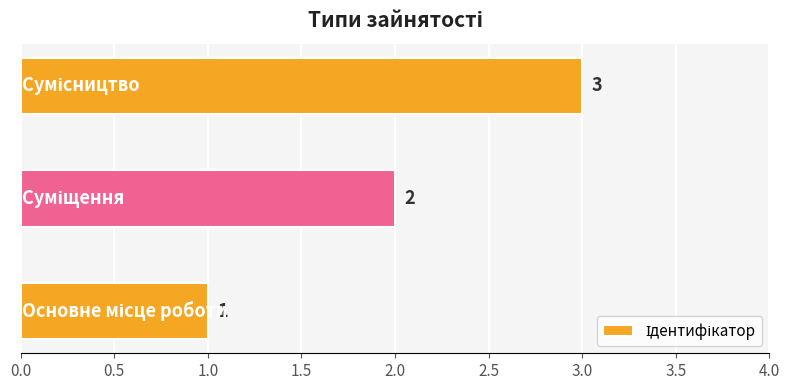

Does the chart contain any negative values?

No